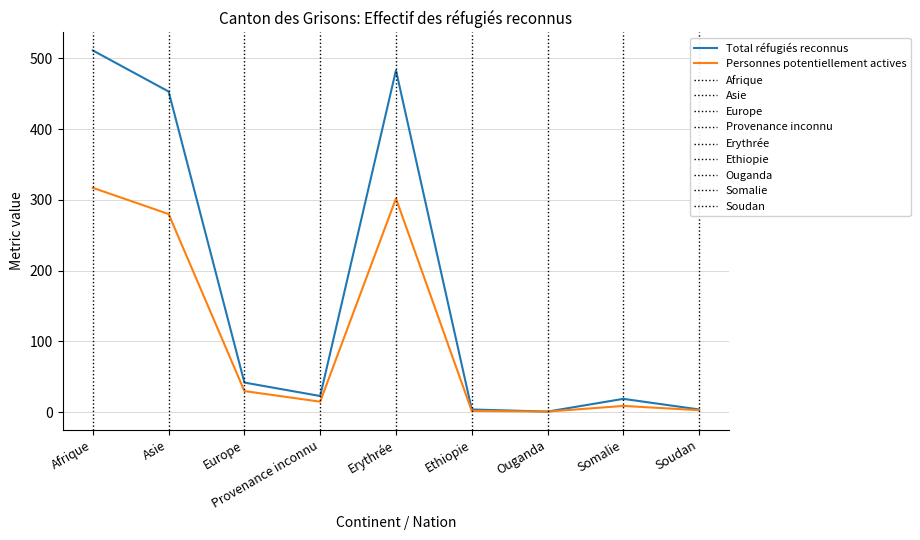

Count the number of data series in this chart.

2